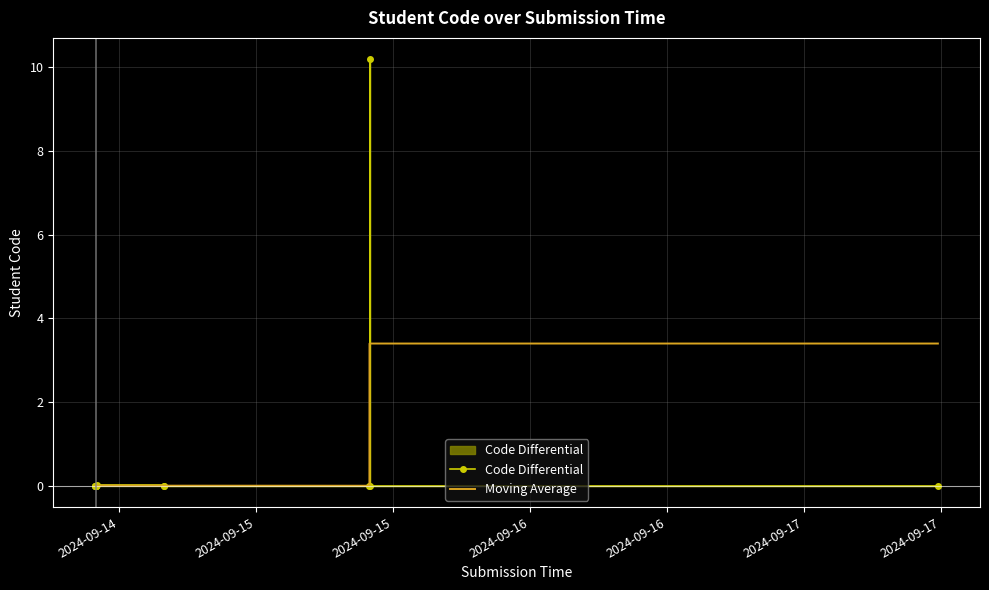

Reading left to right, list all the values displayed in this chart.

Code Differential: 0.0	-0.0	-0.0	-0.0	-0.0	0.0	-0.0	0.0	-0.0	0.0	-0.0	-0.0	0.0	10.2	0.0	0.0
Moving Average: -0.0	-0.0	-0.0	-0.0	-0.0	-0.0	-0.0	0.0	0.0	0.0	0.0	0.0	-0.0	3.4	3.4	3.4